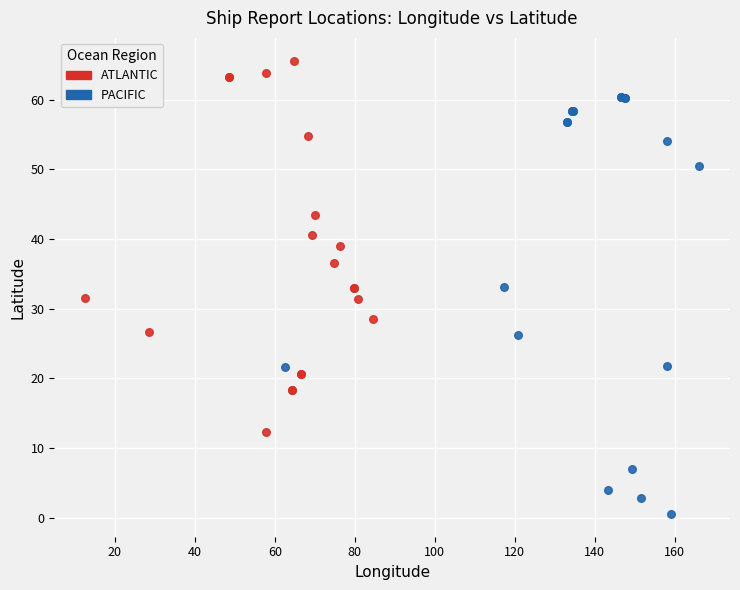

Which series contains the lowest Y value?

PACIFIC